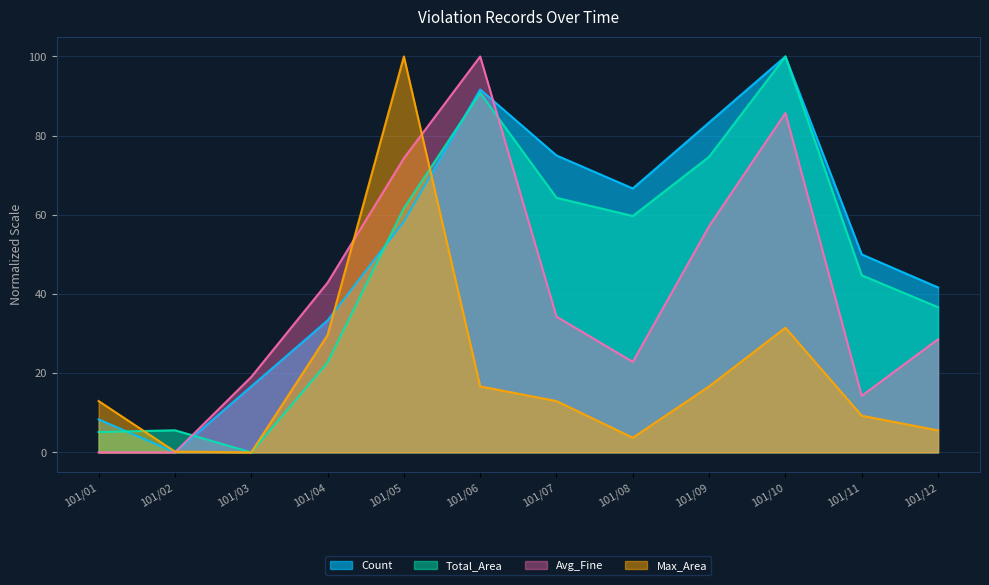

Count the number of categories in the chart.

12